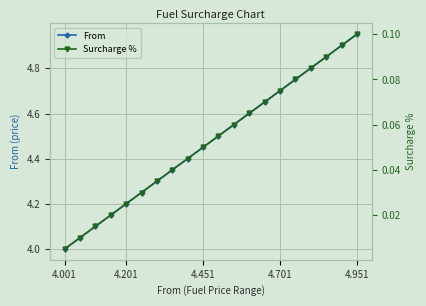

True or false: From has more than 1 points higher than both neighbors.

False